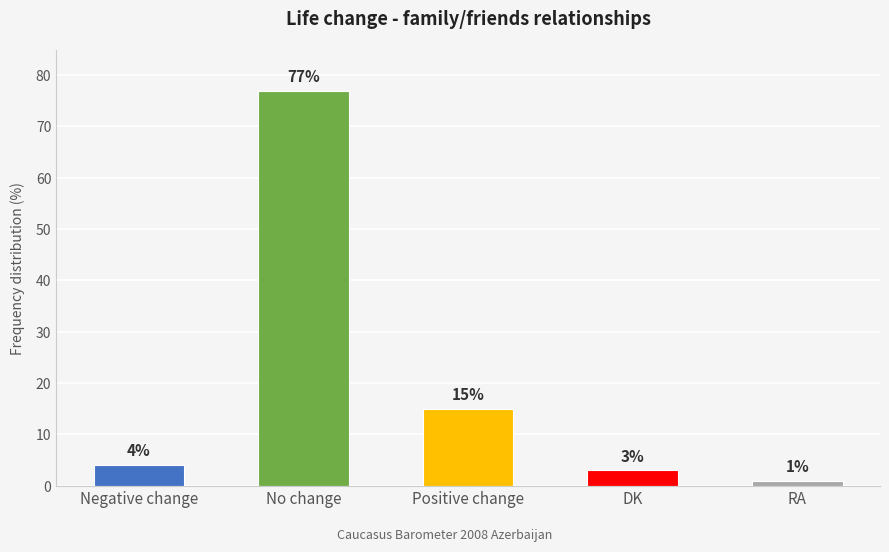

Reading left to right, transcribe all the data shown in this chart.

Negative change=4	No change=77	Positive change=15	DK=3	RA=1